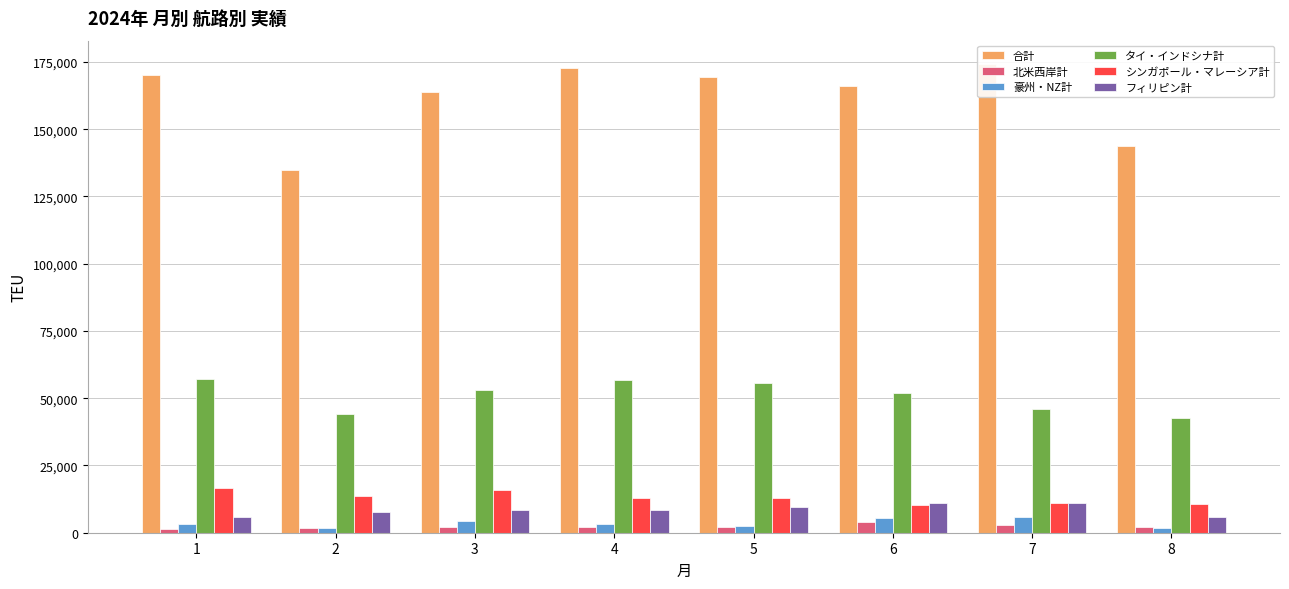

Where does the フィリピン計 series first go above 8537?

5